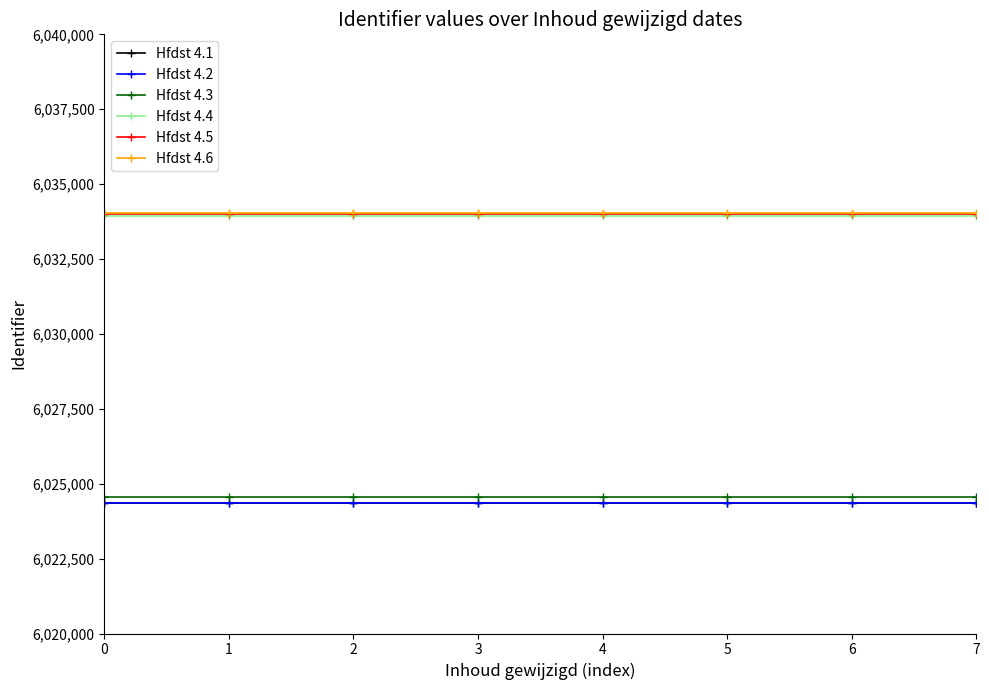

What is the spread (max minus min) of values at 2?

9707